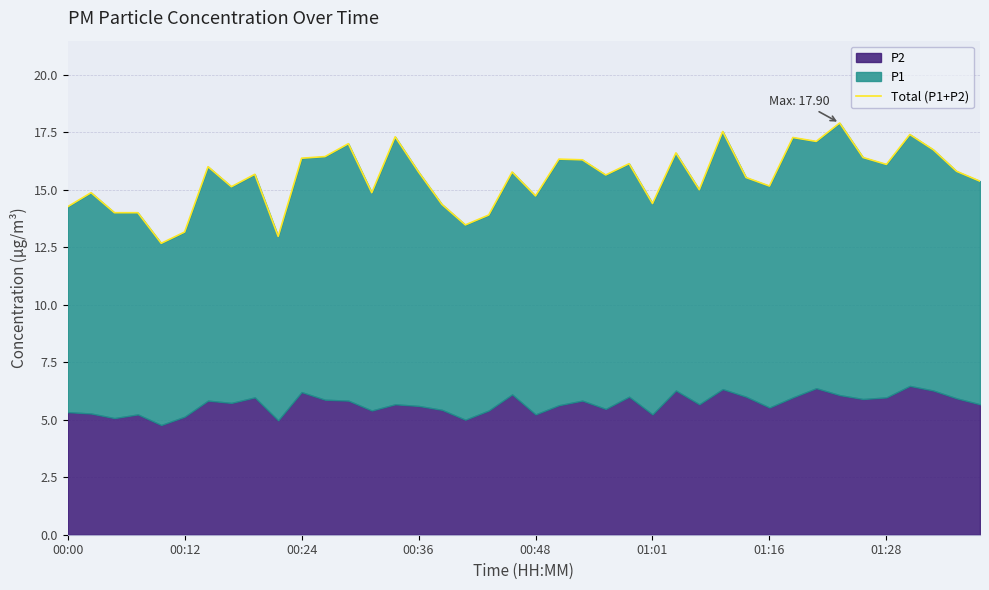

How many values are below 15?

13